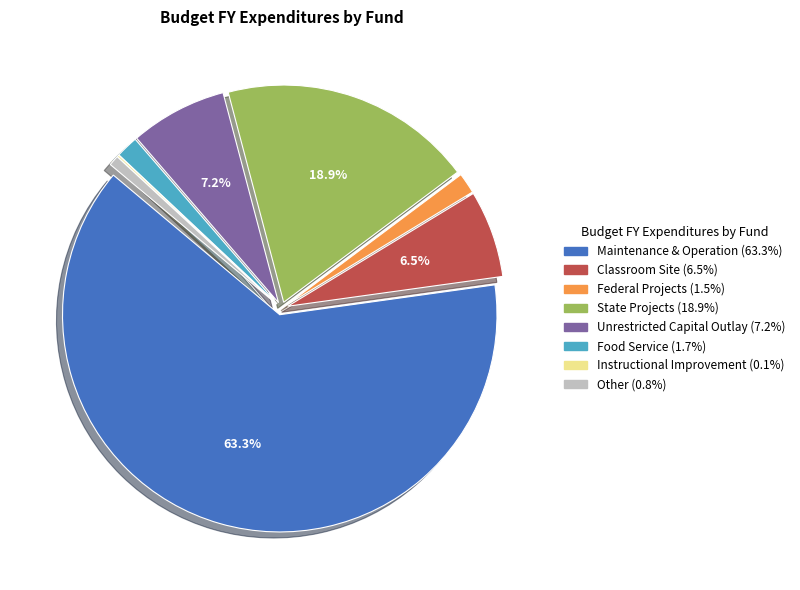

Do State Projects and Classroom Site together represent more than half of the pie?

No